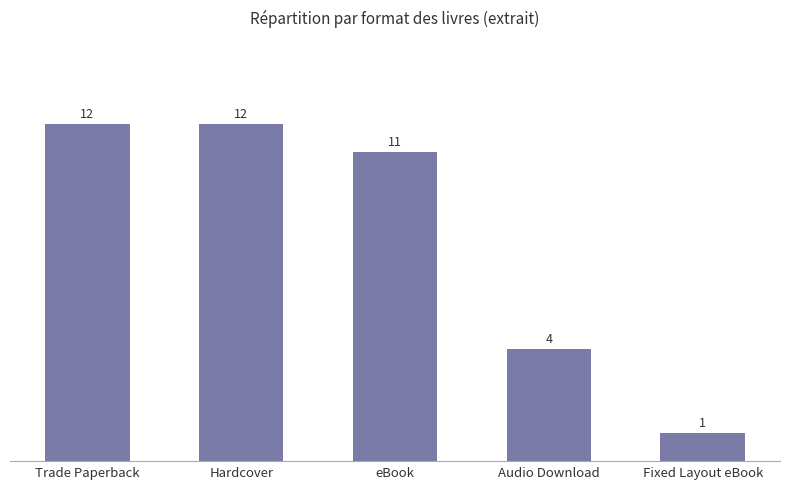

What is the minimum value shown in the chart?

1